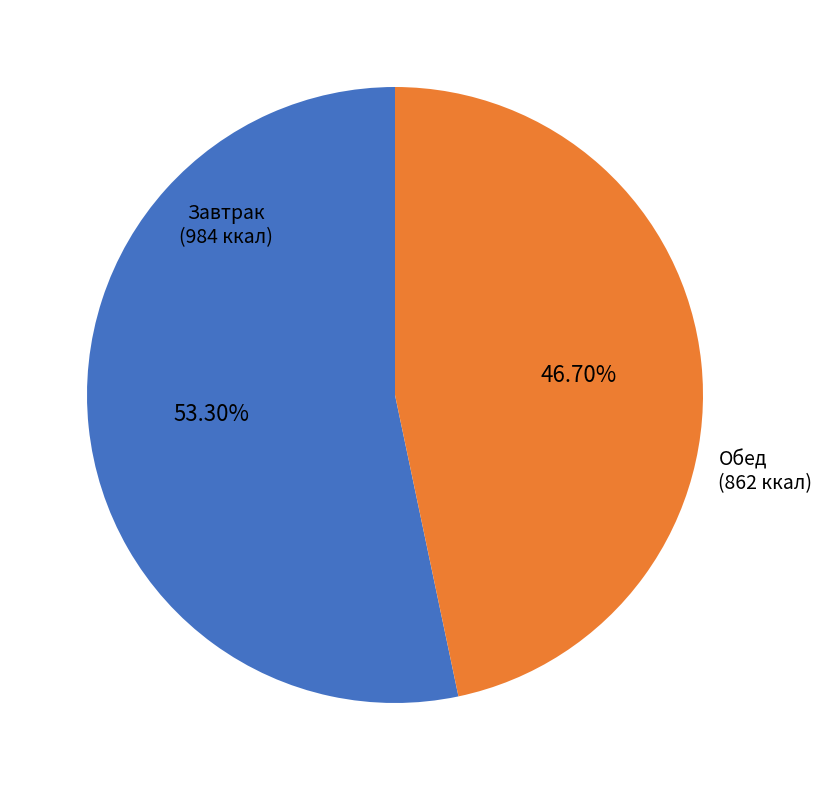

To the nearest percent, what is the difference between the Завтрак and Обед slice percentages?

7%